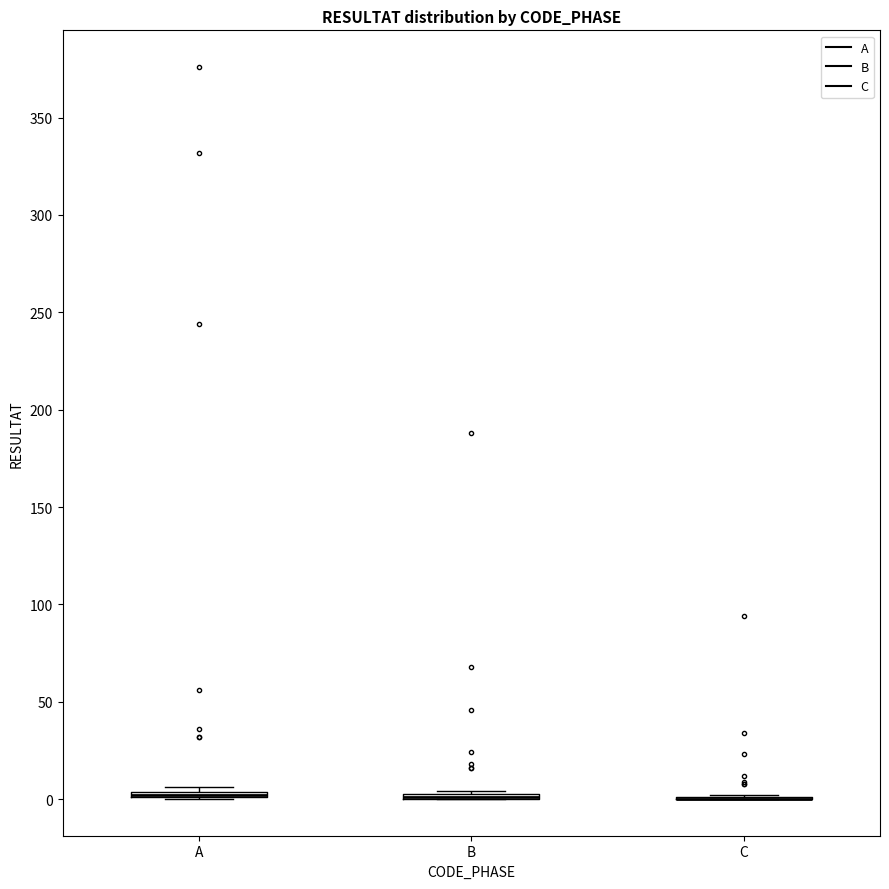

Where is the lower edge of the box for A on the y-axis? The values are not printed on the chart, so give them approximately, as read against the axis.

0